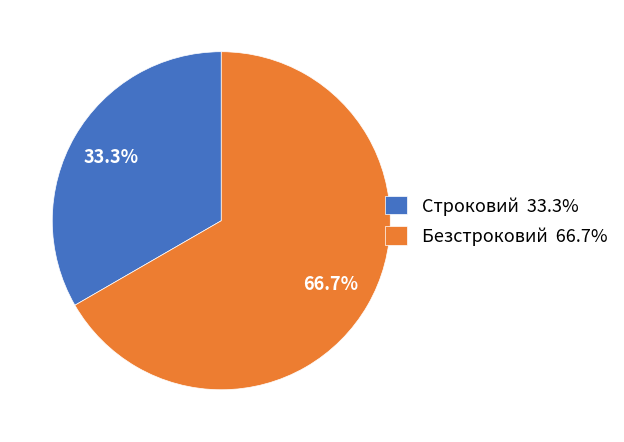

Which has a higher value, Безстроковий or Строковий?

Безстроковий